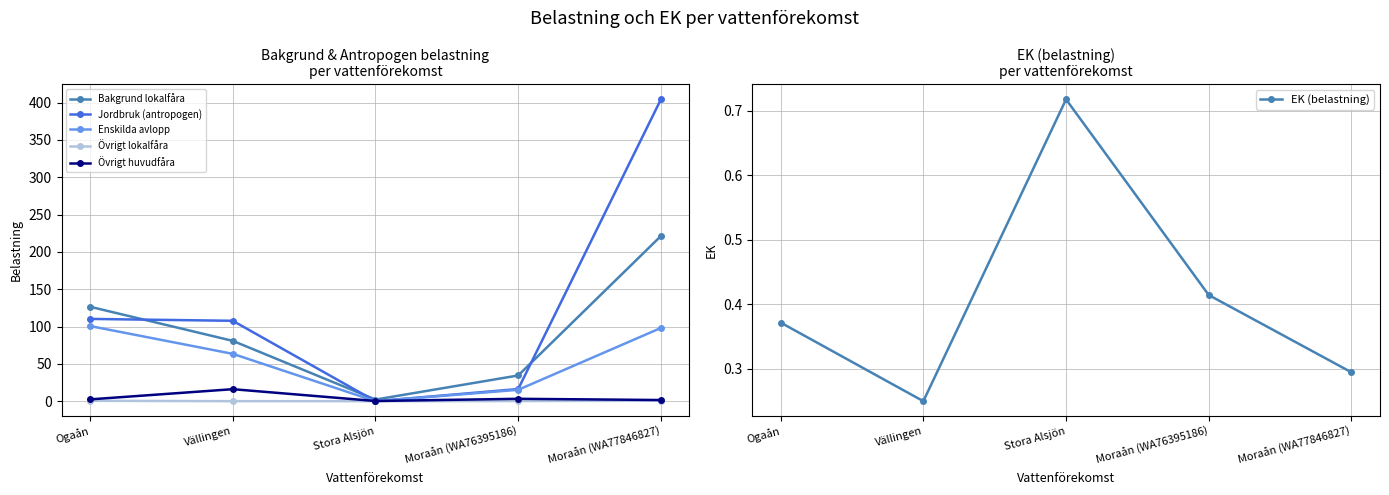

What is the difference between the highest and lowest values at Moraån (WA76395186)?

34.3